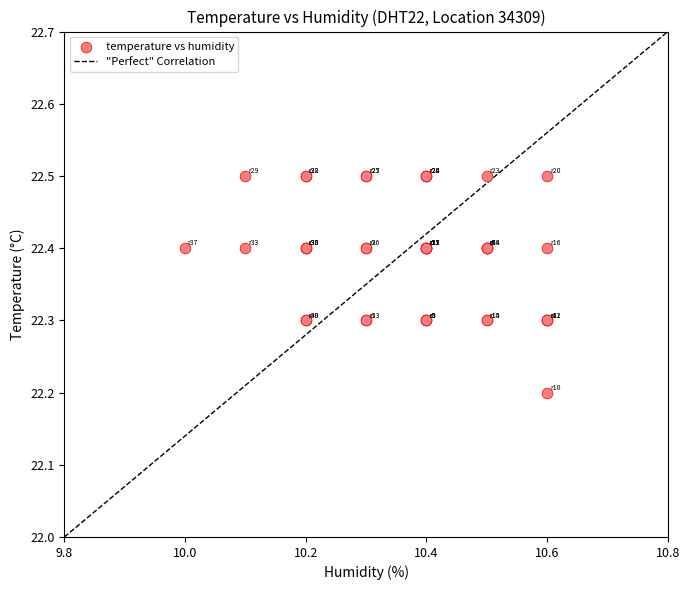

What Y value in the scatter plot is closest to 22?

22.2